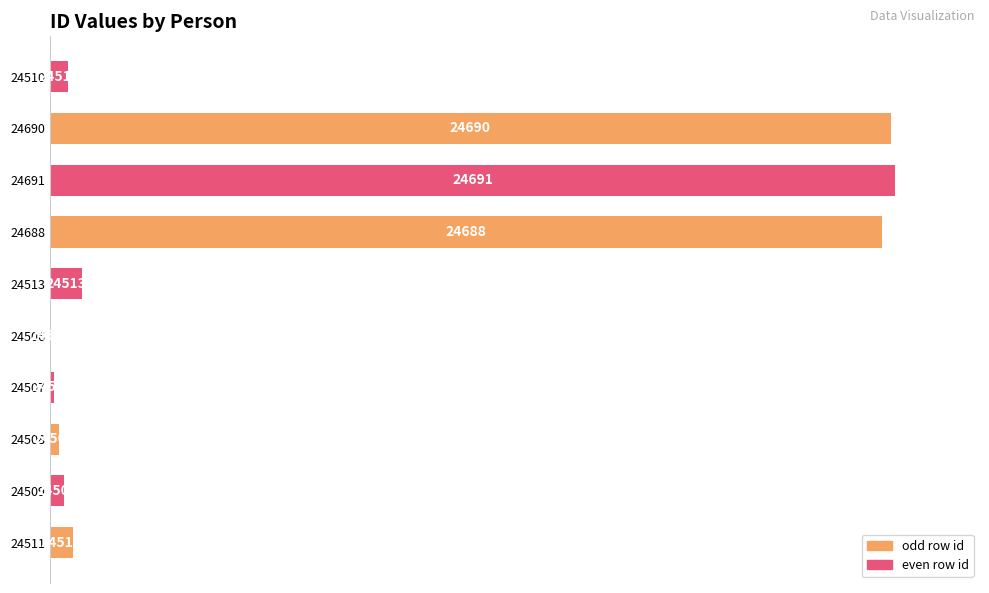

How many values are above zero?

9